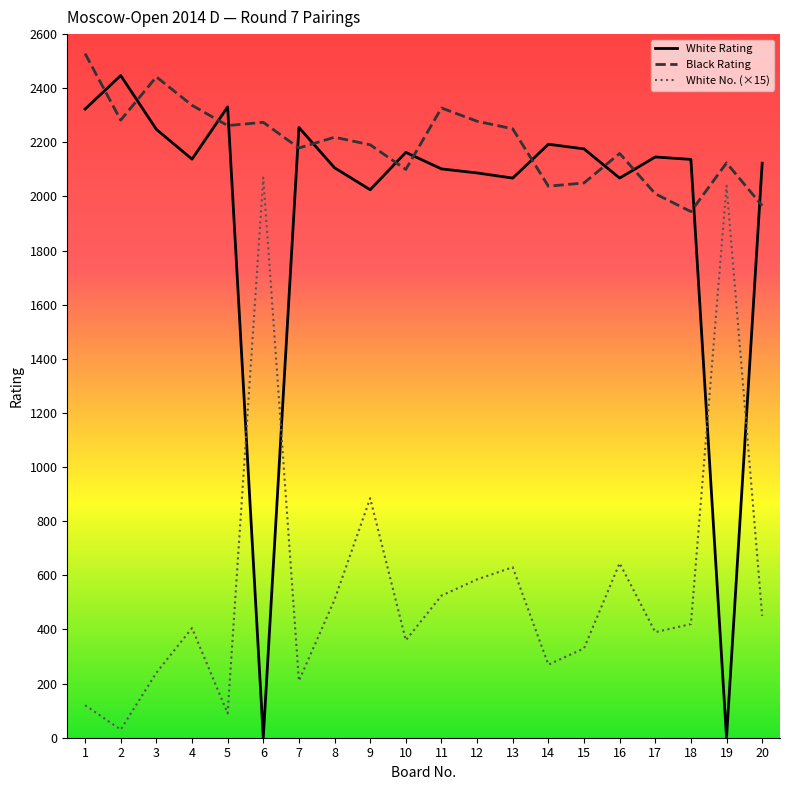

Read the White Rating value at 4.

2138